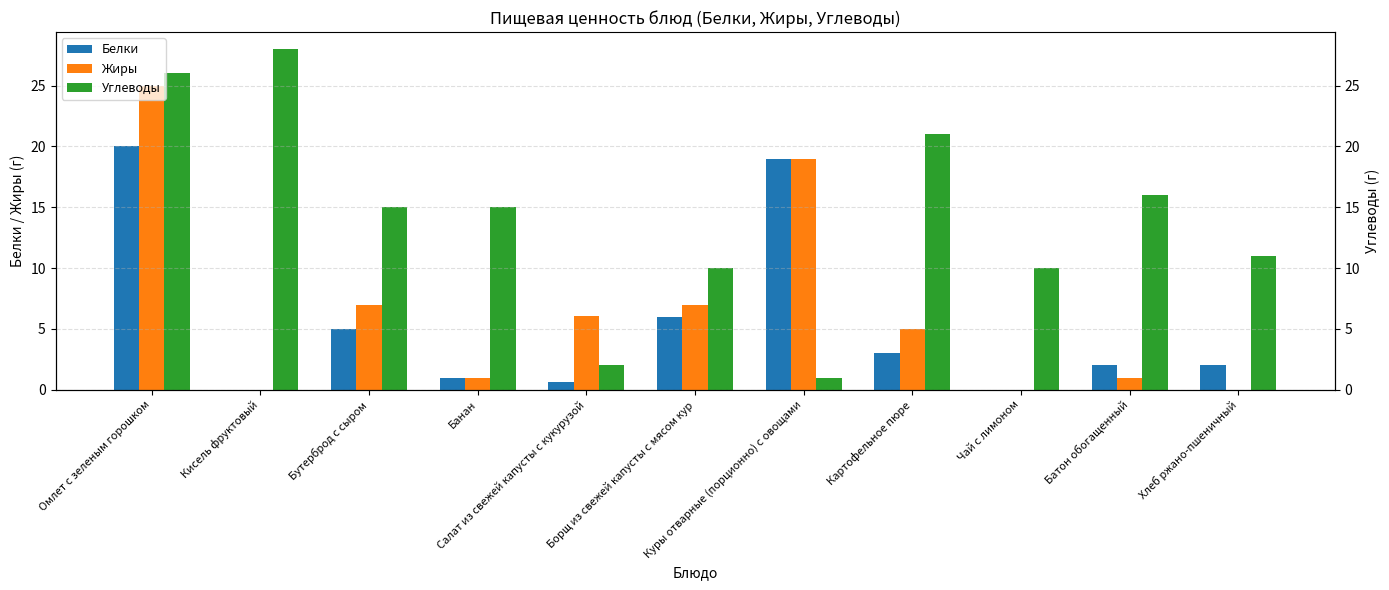

How many categories are shown in the chart?

11